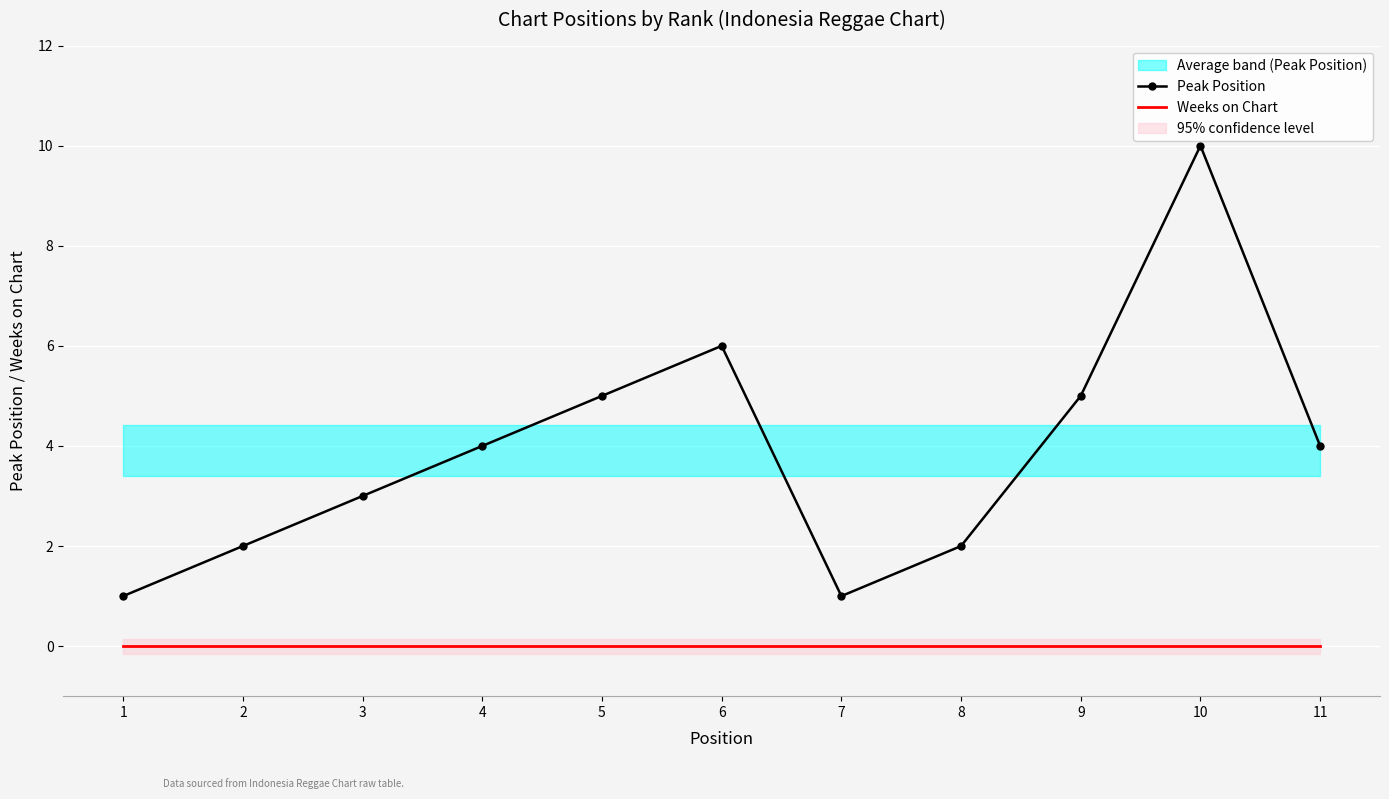

What is the value of the Peak Position point at the 6th from the left?

6